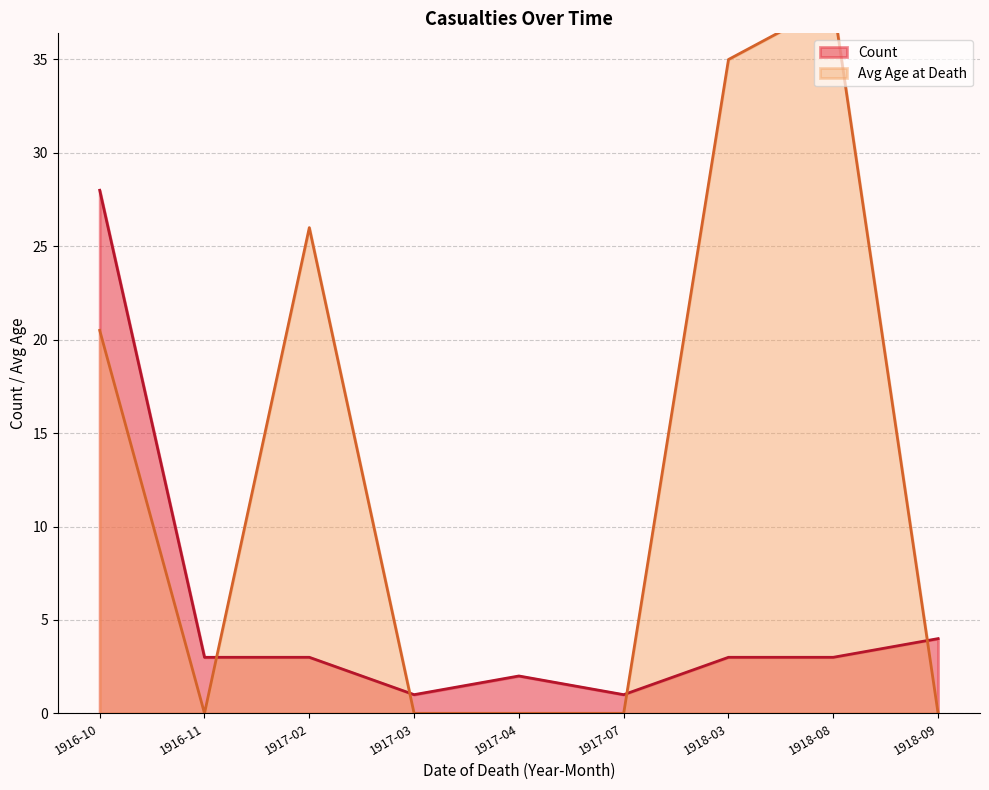

What is the difference between the second highest and minimum values in the Count series?

3